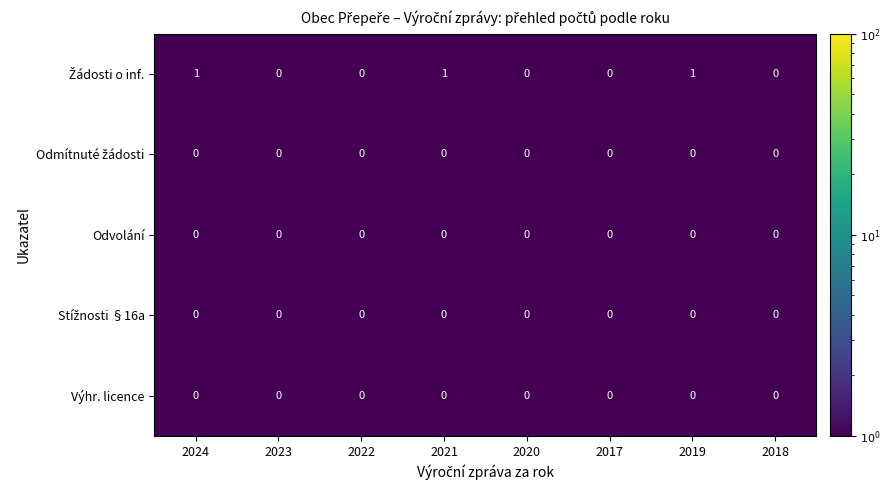

Is it true that Odvolání equals 0 at 2023?

True